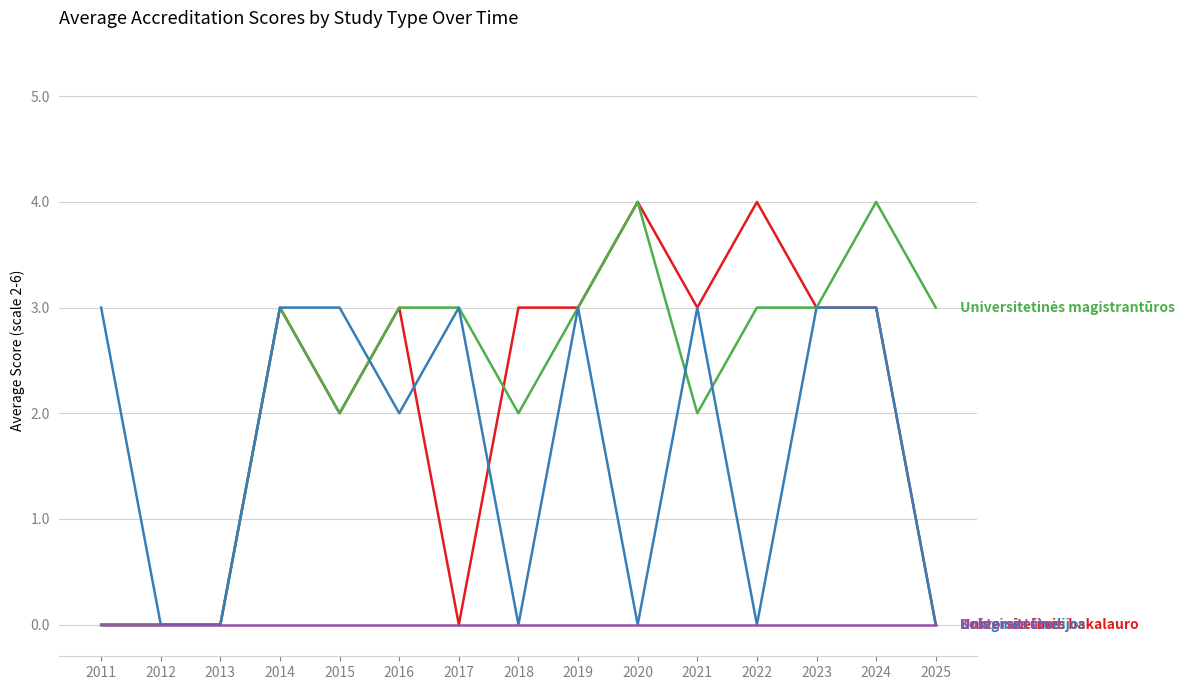

At which category is the sum across all series the highest?

2024